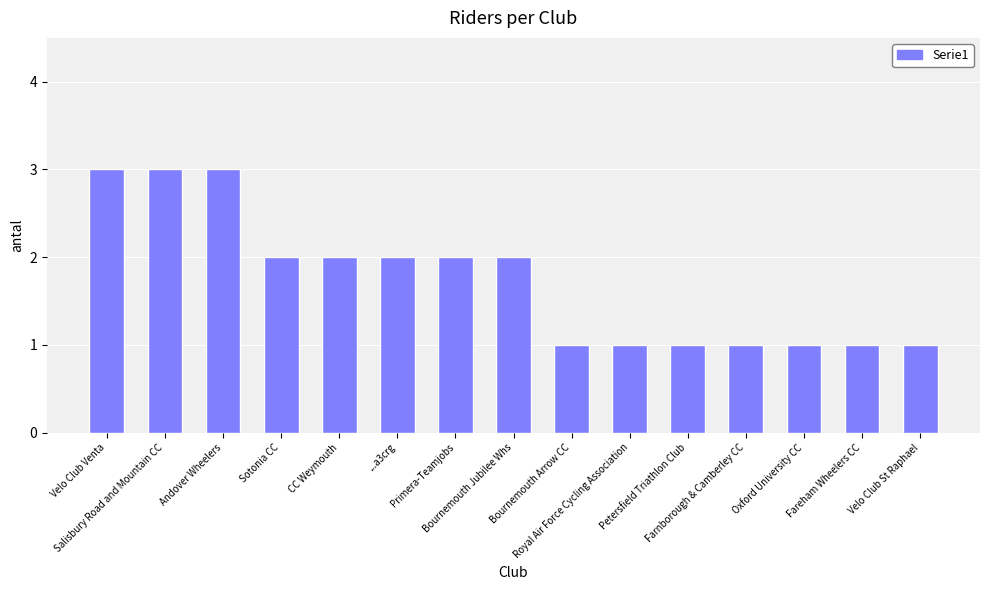

At which label does the data first exceed 2?

Velo Club Venta